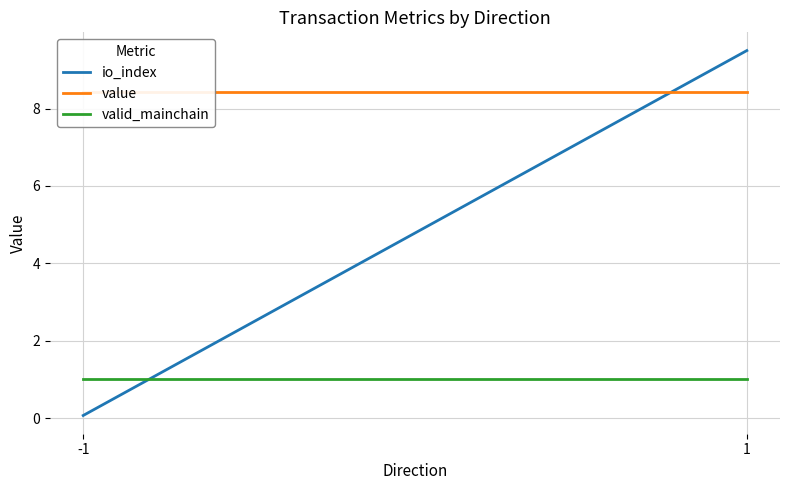

What is the minimum value for value?

8.4